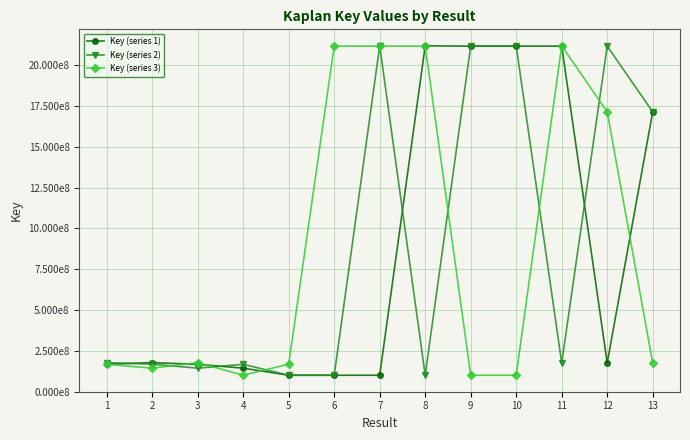

What are all the series names shown in the legend?

Key (series 1), Key (series 2), Key (series 3)